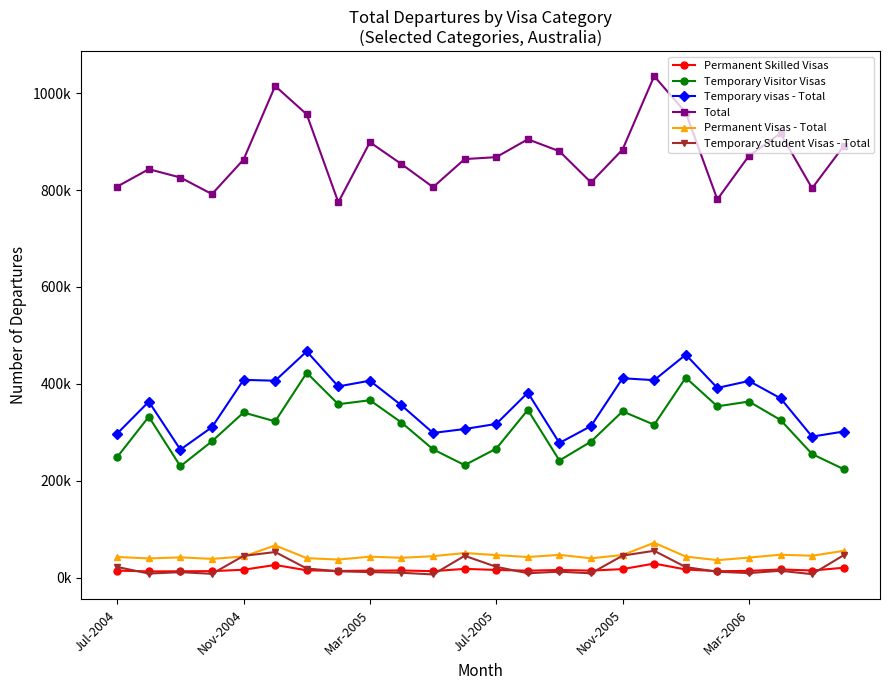

Is this an area chart (filled region under the line)?

No